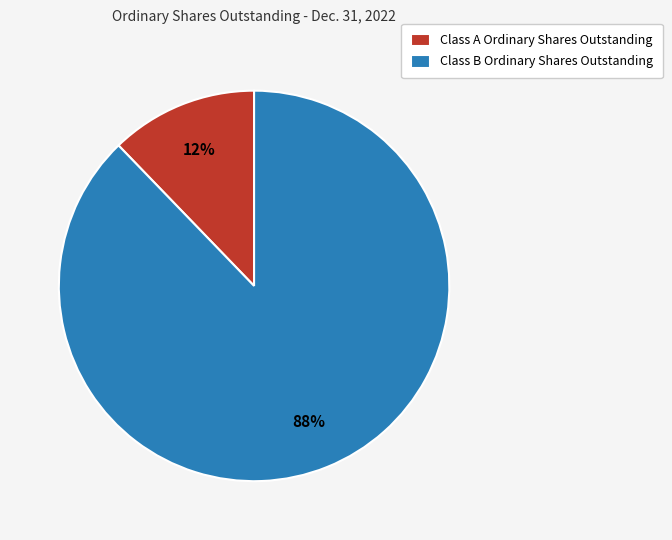

Combined, do Class B Ordinary Shares Outstanding and Class A Ordinary Shares Outstanding account for over 50%?

Yes